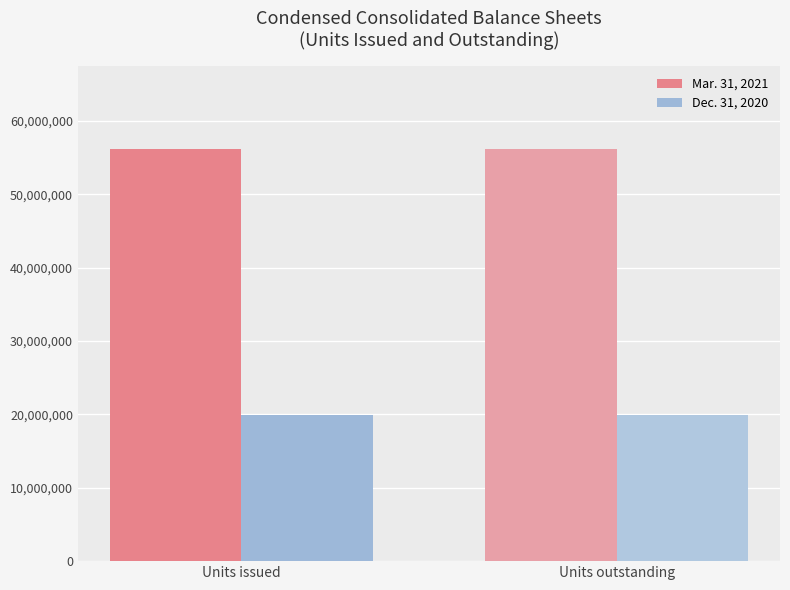

What is the difference between the highest and lowest values at Units issued?

36231498